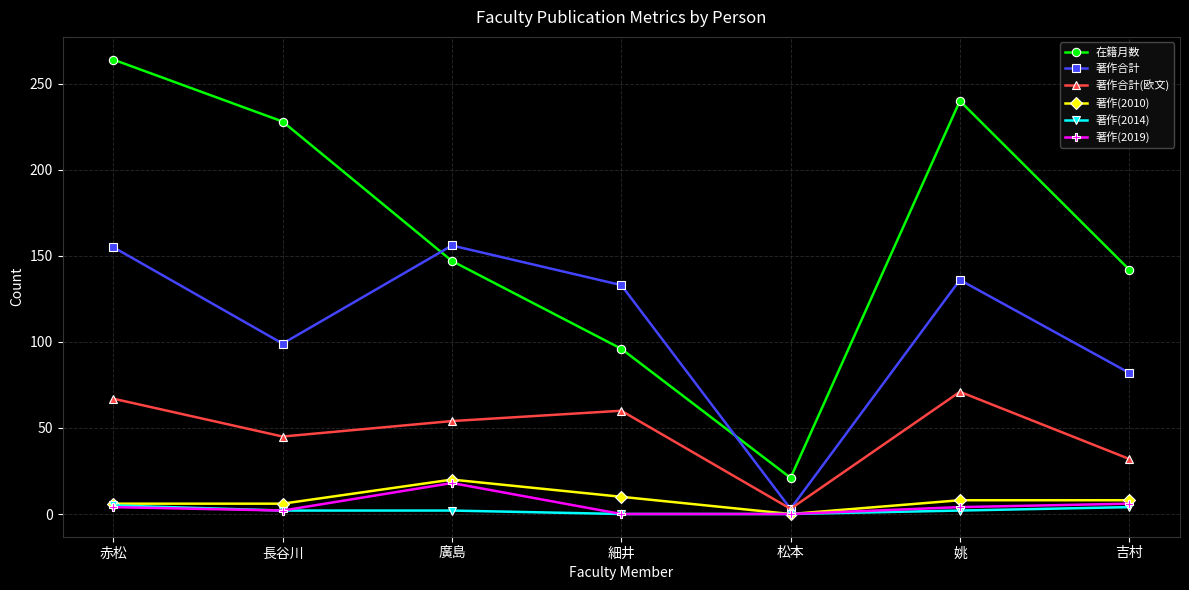

At which label does 著作(2010) reach its peak?

廣島